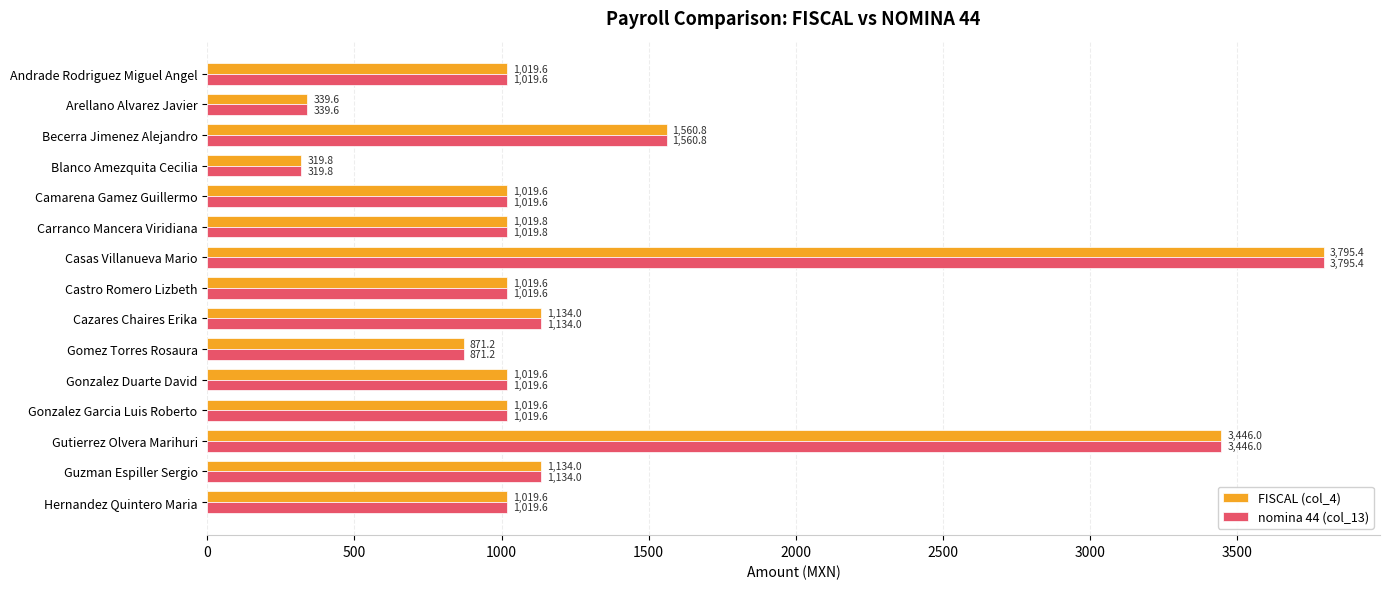

What is the difference between the maximum and minimum values in the nomina 44 (col_13) series?

3475.6